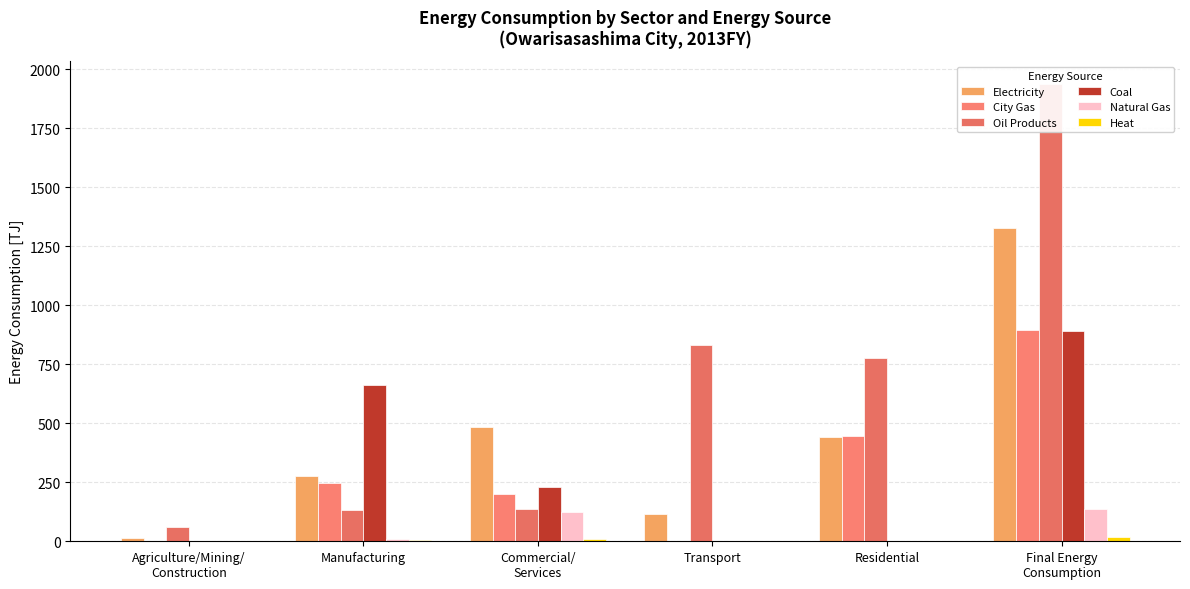

What is the label of the 5th bar from the left?

Residential